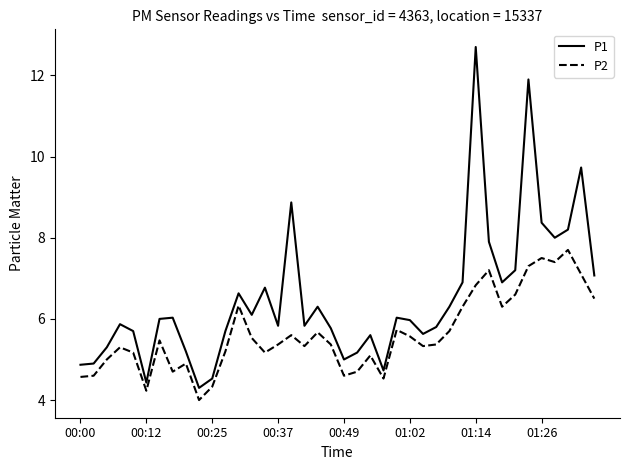

What is the minimum value for P2?

4.0